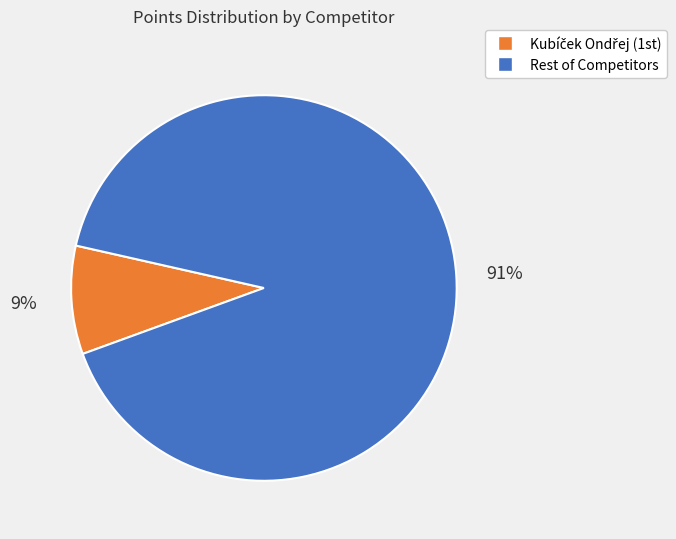

Is there a majority slice in this chart?

Yes